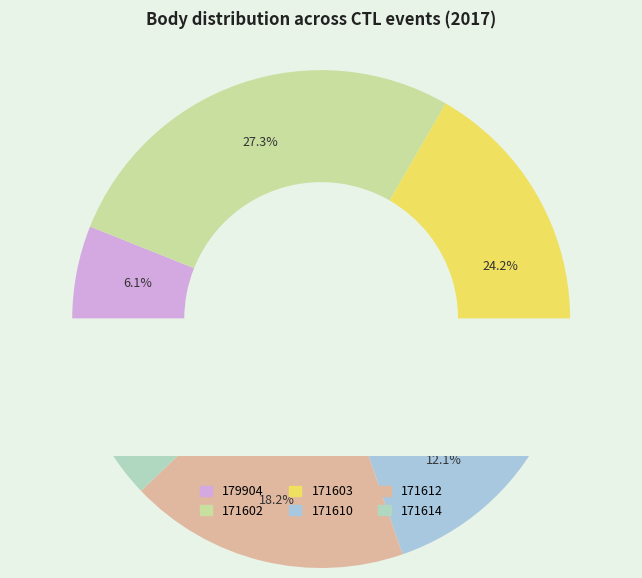

Which slice is the largest?

171602